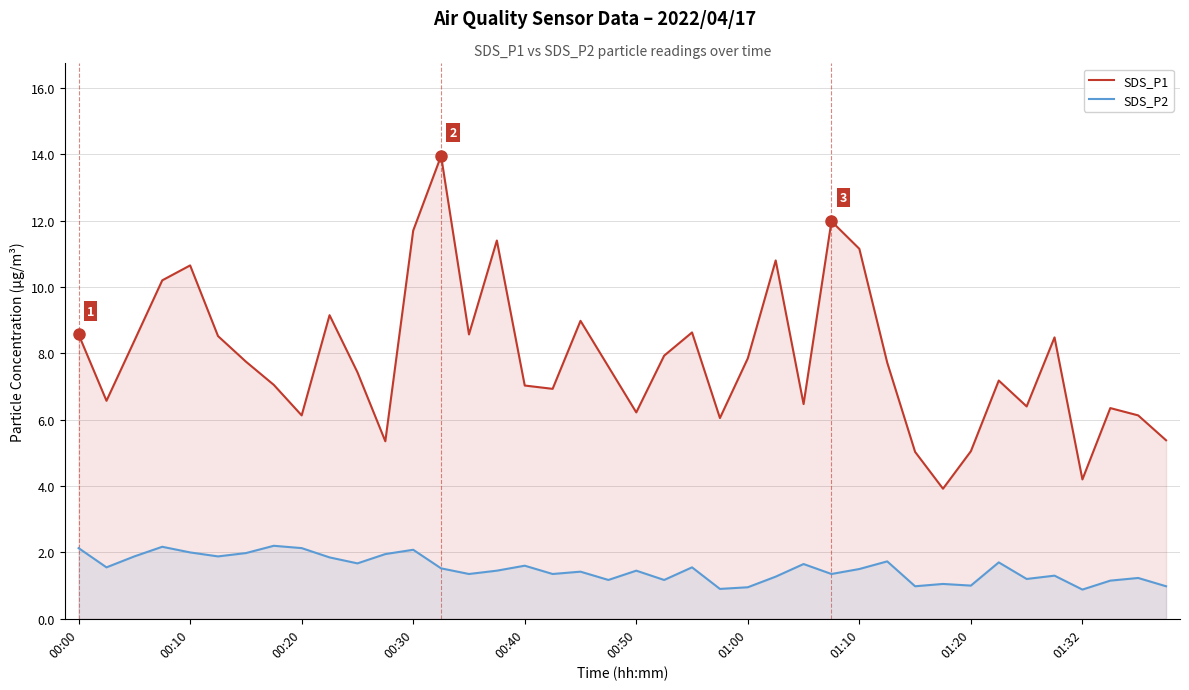

Which series has the largest total across all categories?

SDS_P1